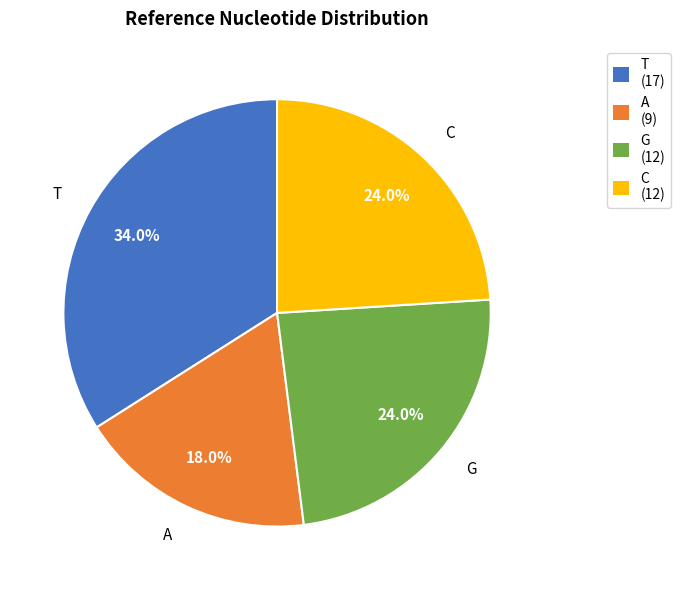

What is the smallest slice in the pie chart?

A